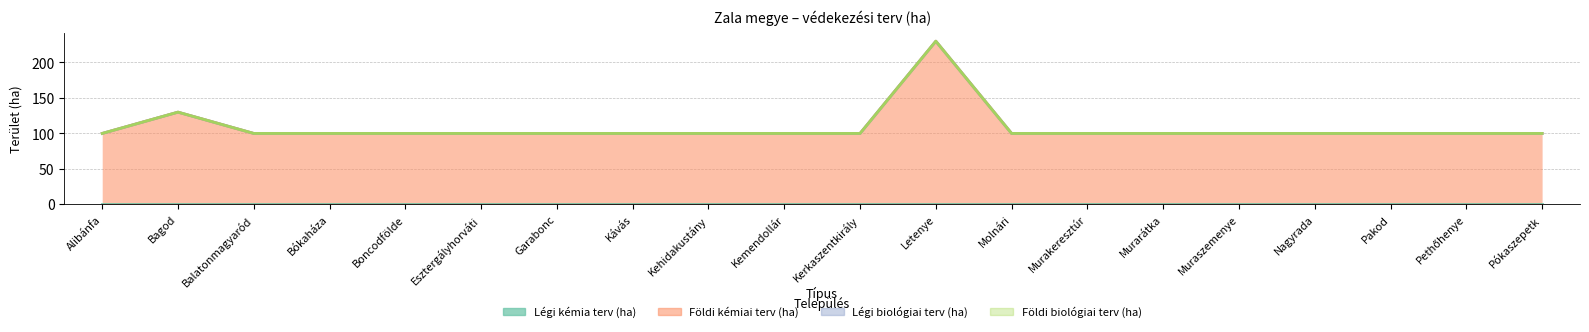

Between Esztergályhorváti and Letenye, which series saw the biggest shift?

Földi kémiai terv (ha)